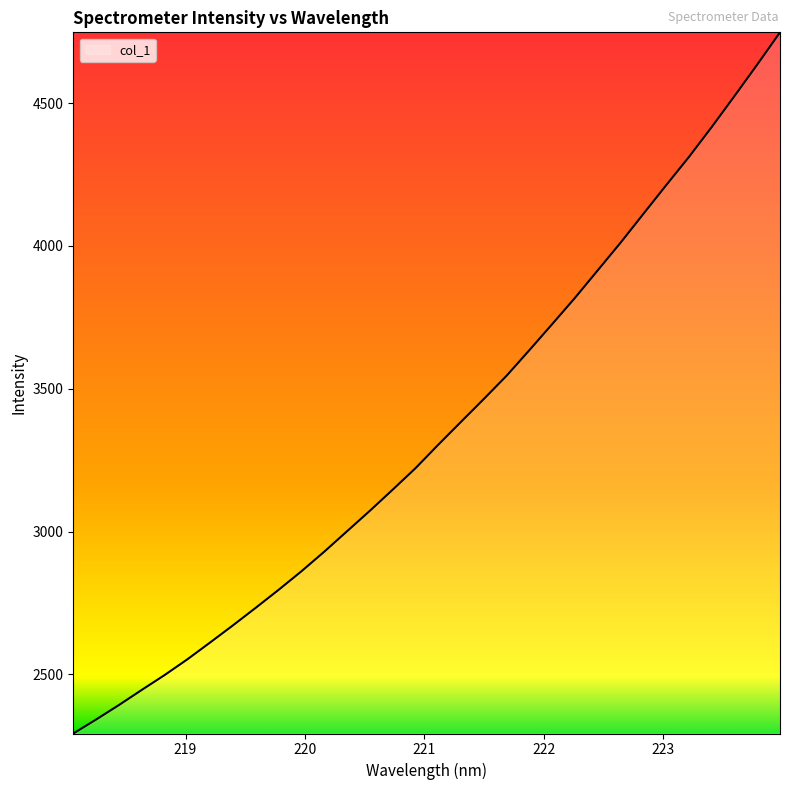

What is the difference between the maximum and minimum values?

2455.3